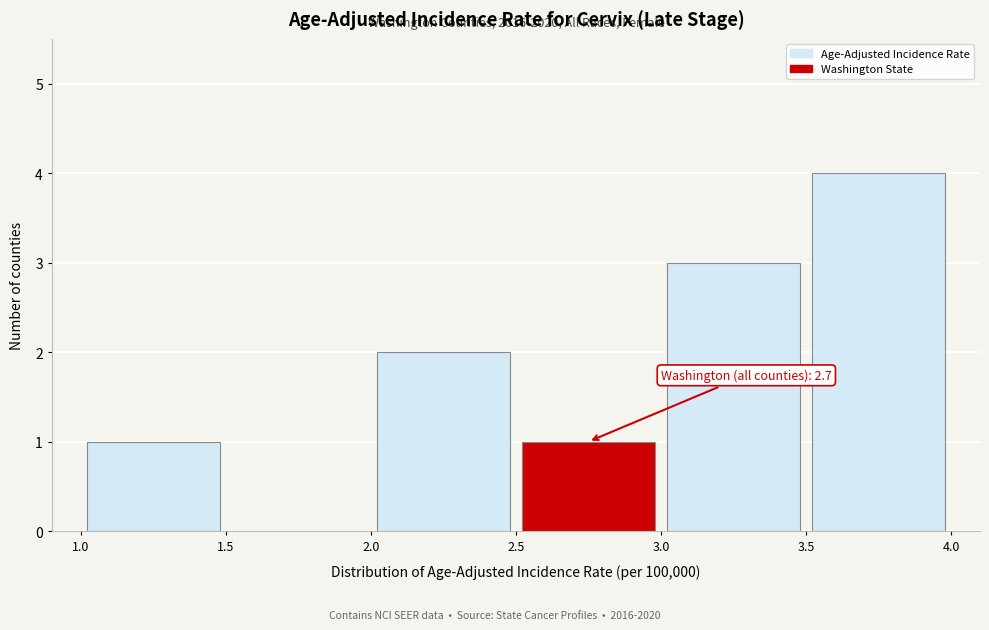

Over which range of the x-axis is the bar tallest?

3.5 to 4.0